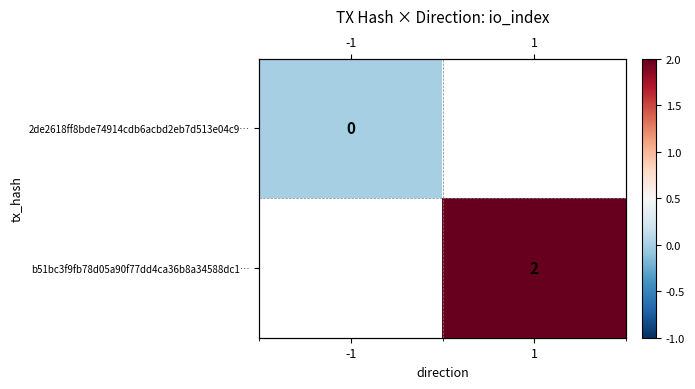

Which has a higher value, -1 or 1?

1